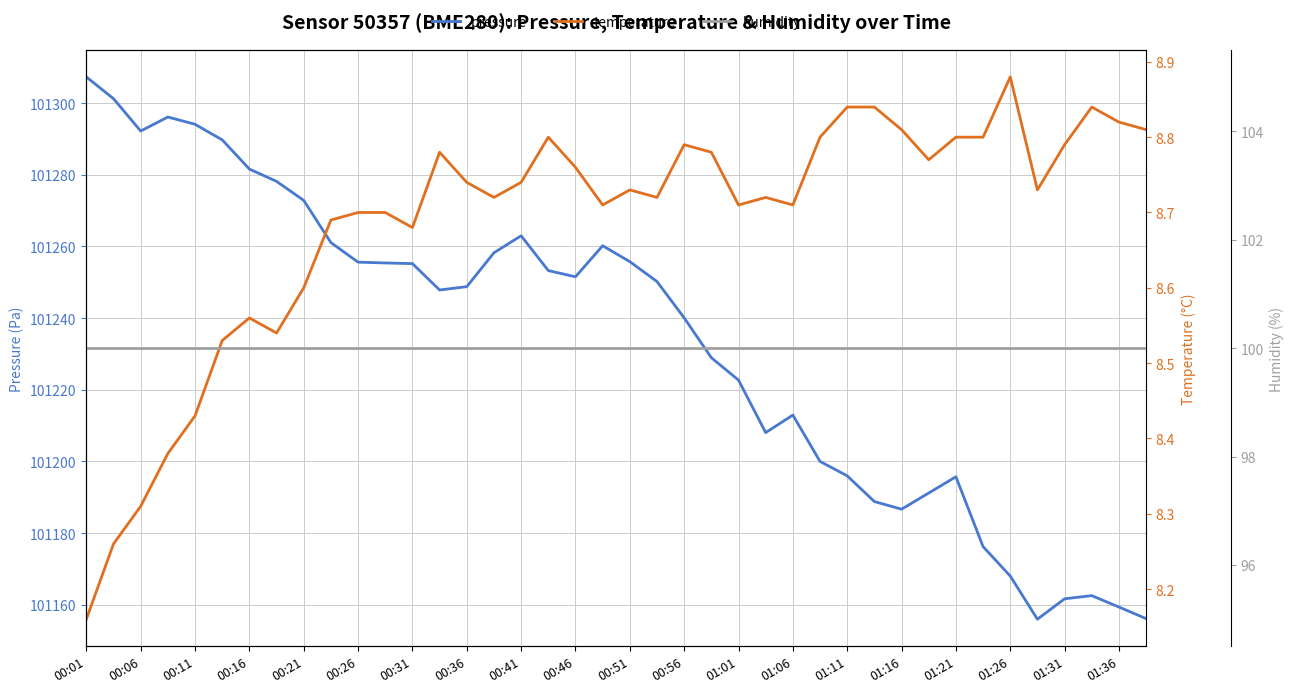

True or false: humidity and pressure cross at least once.

False